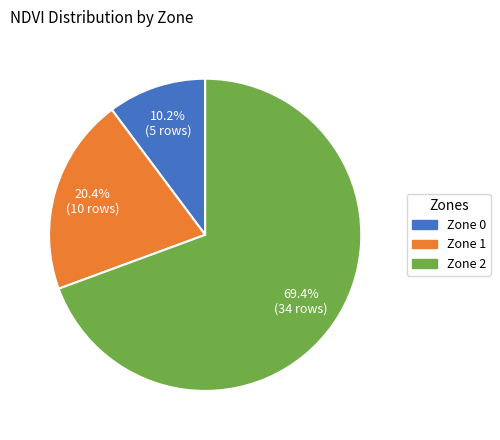

True or false: Zone 2 accounts for 60% of the total.

False